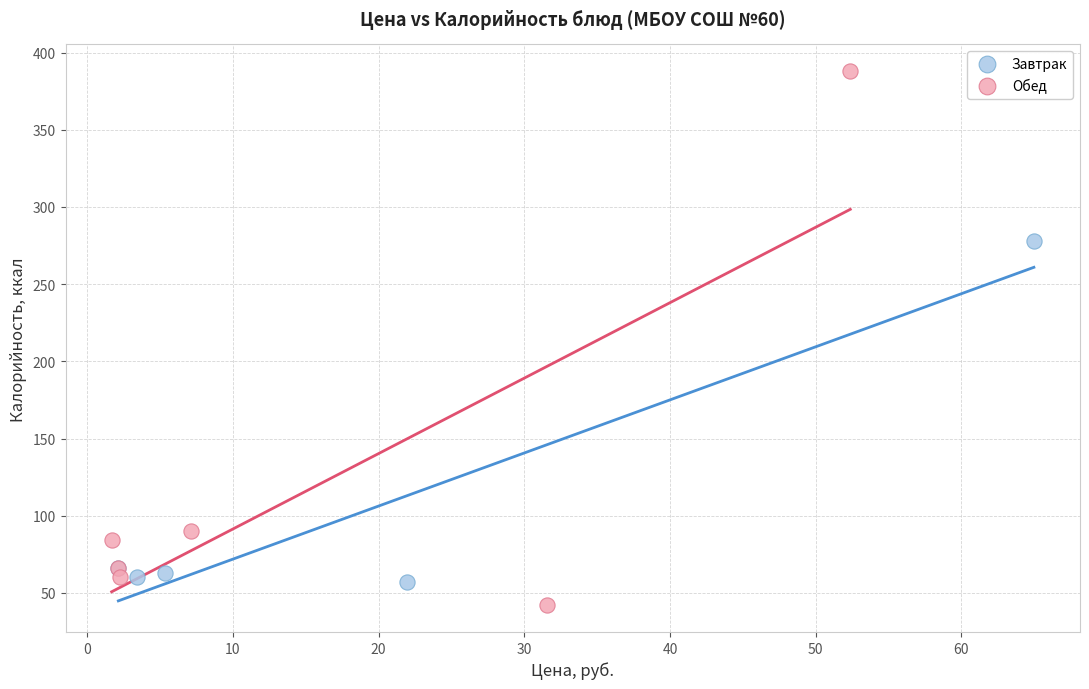

Which series has the largest Y range (max minus min)?

Обед